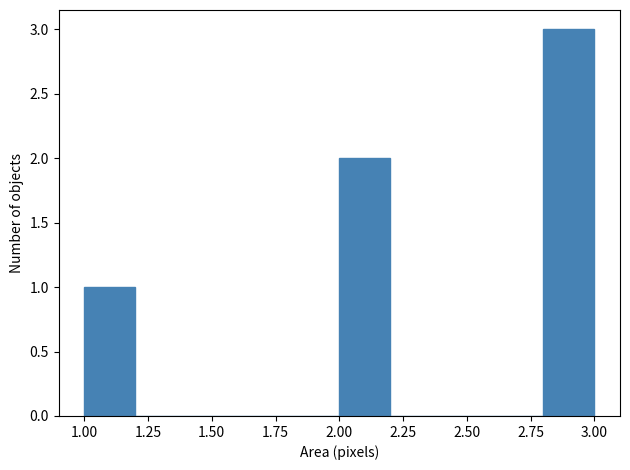

Reading left to right, transcribe this chart: for each bar, give the range it covers on the x-axis and its height. The values are not printed on the chart, so give them approximately, as read against the axis.

1.0 to 1.2: 1
1.2 to 1.4: 0
1.4 to 1.6: 0
1.6 to 1.8: 0
1.8 to 2.0: 0
2.0 to 2.2: 2
2.2 to 2.4: 0
2.4 to 2.6: 0
2.6 to 2.8: 0
2.8 to 3.0: 3